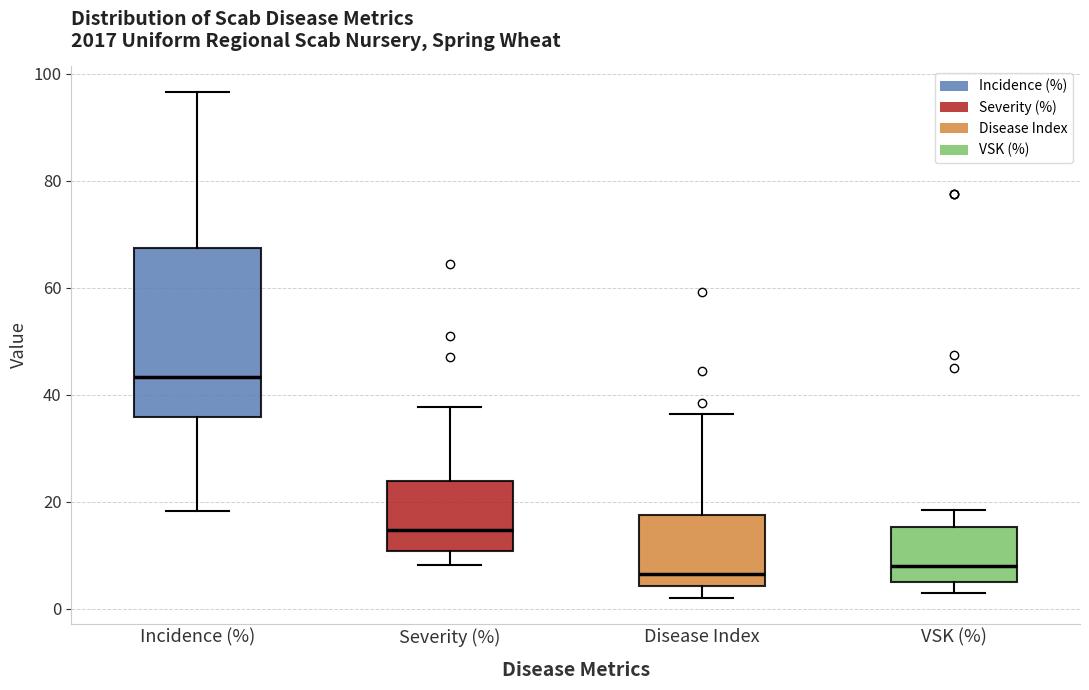

Which box's median line is the highest?

Incidence (%)